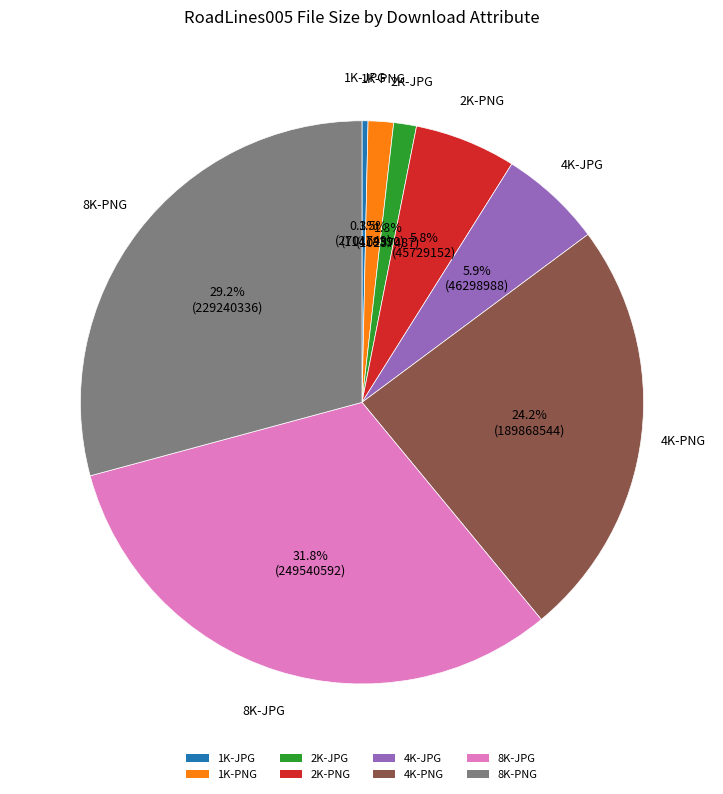

What percentage is NOT represented by 8K-JPG?

68.2%